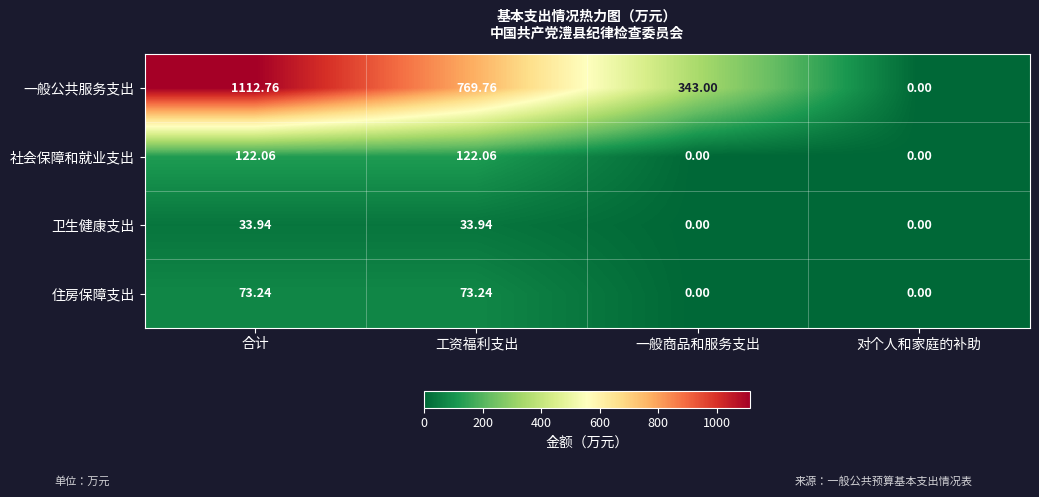

Rank the series at 工资福利支出 from lowest to highest value.

卫生健康支出, 住房保障支出, 社会保障和就业支出, 一般公共服务支出